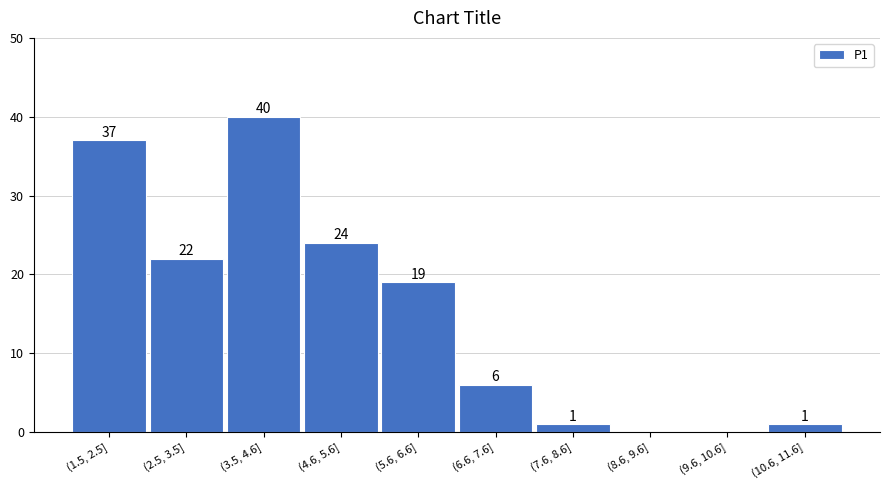

Reading right to left, extract all data points from this chart.

(10.6, 11.6]=1	(9.6, 10.6]=0	(8.6, 9.6]=0	(7.6, 8.6]=1	(6.6, 7.6]=6	(5.6, 6.6]=19	(4.6, 5.6]=24	(3.5, 4.6]=40	(2.5, 3.5]=22	(1.5, 2.5]=37